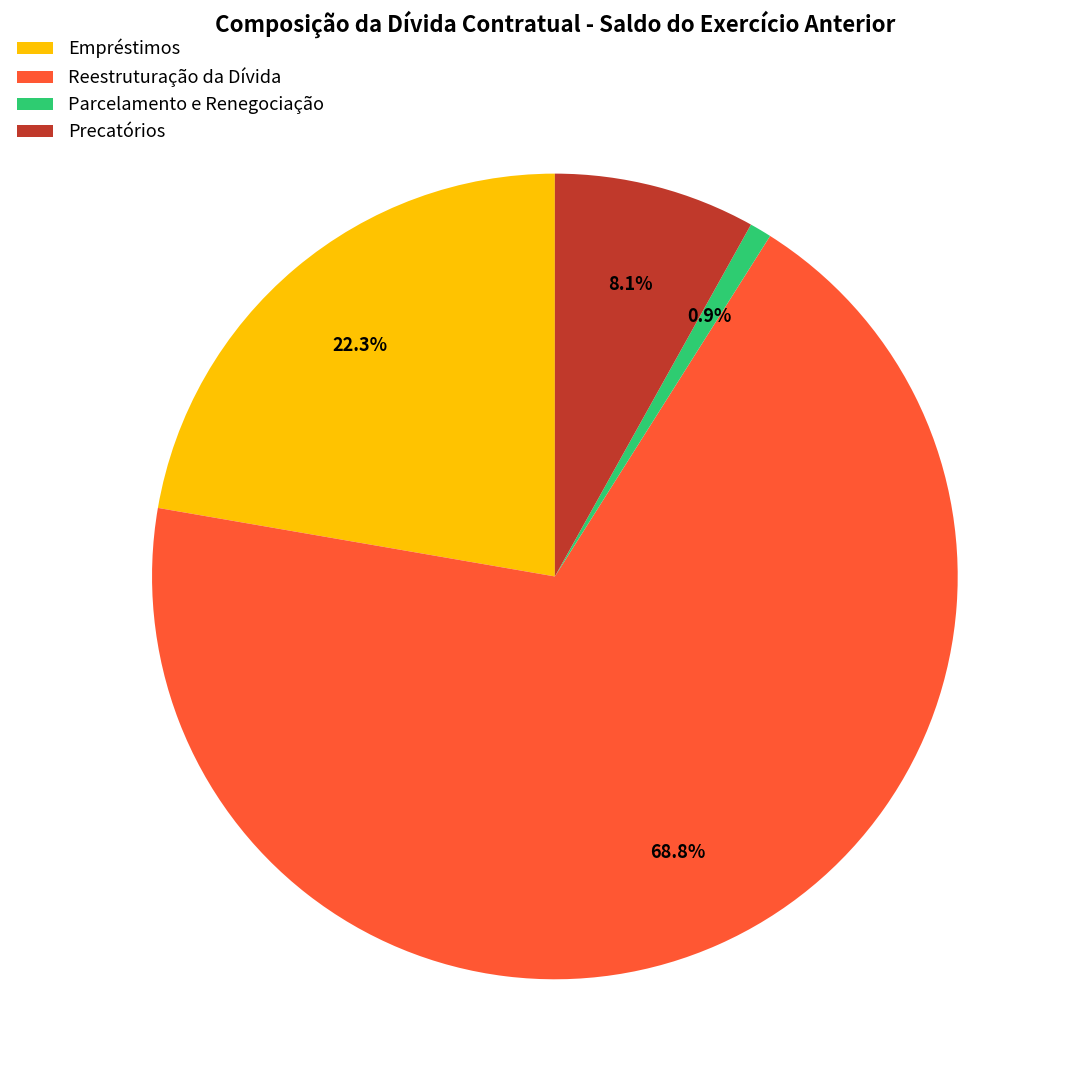

Is Reestruturação da Dívida the majority of the pie?

Yes